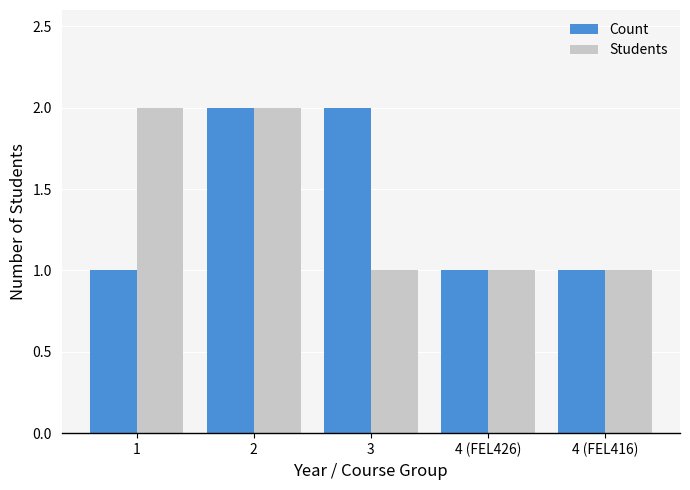

At 3, list the series in order from smallest to largest.

Students, Count